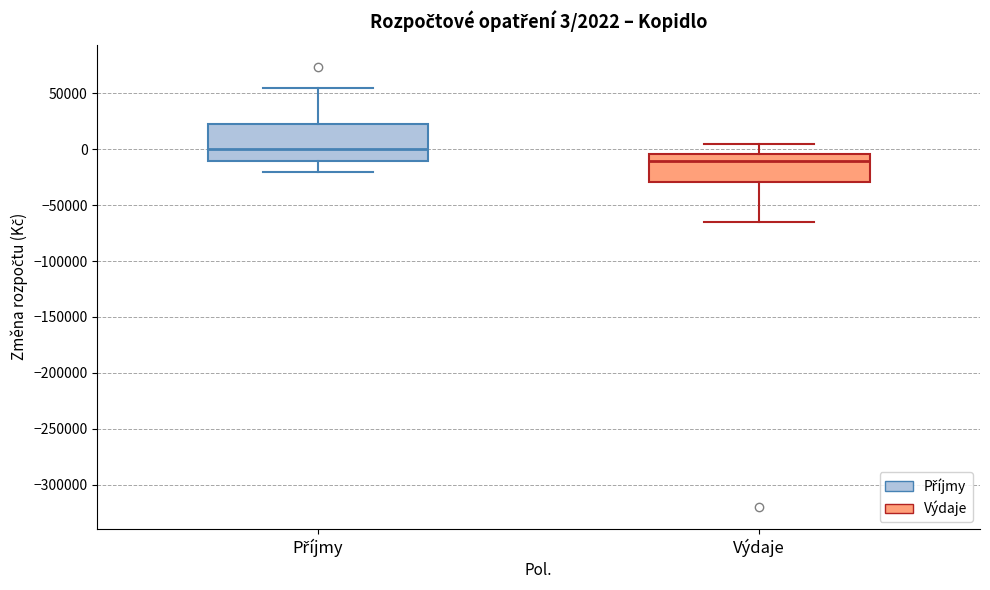

Which box is the tallest, from its lower edge to its upper edge?

Příjmy